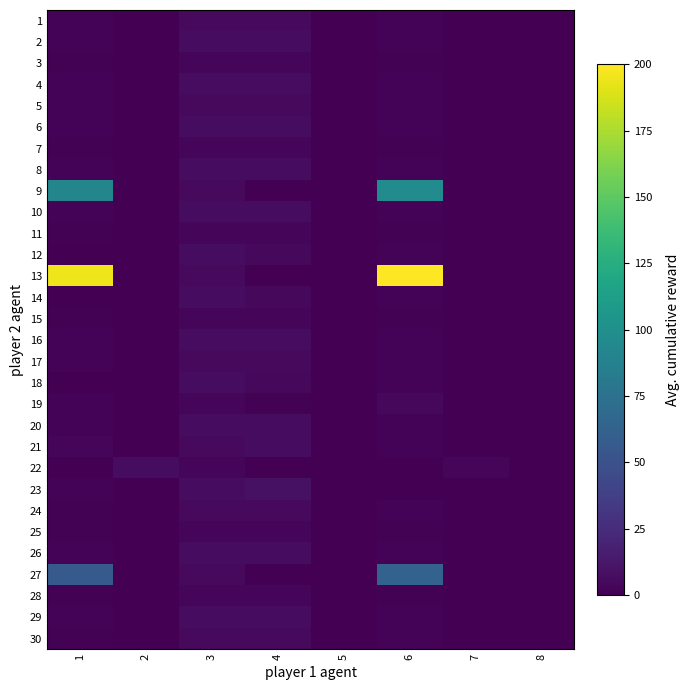

Reading left to right, what are all the values shown in this chart?

1: 1=1.6	2=0.0	3=5.3	4=5.2	5=0.0	6=1.8	7=0.0	8=0.0
2: 1=2.0	2=0.0	3=6.5	4=6.3	5=0.0	6=2.2	7=0.0	8=0.0
3: 1=1.0	2=0.0	3=3.3	4=3.2	5=0.0	6=1.1	7=0.0	8=0.0
4: 1=2.0	2=0.0	3=6.5	4=6.3	5=0.0	6=2.2	7=0.0	8=0.0
5: 1=1.6	2=0.0	3=5.3	4=5.2	5=0.0	6=1.8	7=0.0	8=0.0
6: 1=2.0	2=0.0	3=6.5	4=6.3	5=0.0	6=2.2	7=0.0	8=0.0
7: 1=1.0	2=0.0	3=3.3	4=3.2	5=0.0	6=1.1	7=0.0	8=0.0
8: 1=2.0	2=0.0	3=6.5	4=6.3	5=0.0	6=2.2	7=0.0	8=0.0
9: 1=91.4	2=0.0	3=5.4	4=0.0	5=0.0	6=96.8	7=0.0	8=0.0
10: 1=2.0	2=0.0	3=6.5	4=6.3	5=0.0	6=2.2	7=0.0	8=0.0
11: 1=1.0	2=0.0	3=3.3	4=3.2	5=0.0	6=1.1	7=0.0	8=0.0
12: 1=0.0	2=0.0	3=6.5	4=4.3	5=0.0	6=2.2	7=0.0	8=0.0
13: 1=194.6	2=0.0	3=5.4	4=0.0	5=0.0	6=200.0	7=0.0	8=0.0
14: 1=0.0	2=0.0	3=6.5	4=4.3	5=0.0	6=2.2	7=0.0	8=0.0
15: 1=1.0	2=0.0	3=3.3	4=3.1	5=0.0	6=1.2	7=0.0	8=0.0
16: 1=2.0	2=0.0	3=6.5	4=6.3	5=0.0	6=2.2	7=0.0	8=0.0
17: 1=1.6	2=0.0	3=5.4	4=5.2	5=0.0	6=1.8	7=0.0	8=0.0
18: 1=0.0	2=0.0	3=6.5	4=4.4	5=0.0	6=2.2	7=0.0	8=0.0
19: 1=2.0	2=0.0	3=3.3	4=1.0	5=0.0	6=4.3	7=0.0	8=0.0
20: 1=2.0	2=0.0	3=6.5	4=6.3	5=0.0	6=2.2	7=0.0	8=0.0
21: 1=3.0	2=0.0	3=5.0	4=6.3	5=0.0	6=1.7	7=0.0	8=0.0
22: 1=0.0	2=6.4	3=3.4	4=0.0	5=0.0	6=0.0	7=3.1	8=0.0
23: 1=2.1	2=0.0	3=6.9	4=9.0	5=0.0	6=0.0	7=0.0	8=0.0
24: 1=1.5	2=0.0	3=4.9	4=4.7	5=0.0	6=1.6	7=0.0	8=0.0
25: 1=1.0	2=0.0	3=3.4	4=3.3	5=0.0	6=1.1	7=0.0	8=0.0
26: 1=2.1	2=0.0	3=6.8	4=6.6	5=0.0	6=2.3	7=0.0	8=0.0
27: 1=56.4	2=0.0	3=4.9	4=0.0	5=0.0	6=62.7	7=0.0	8=0.0
28: 1=1.0	2=0.0	3=3.4	4=3.2	5=0.0	6=1.1	7=0.0	8=0.0
29: 1=2.1	2=0.0	3=6.8	4=6.6	5=0.0	6=2.3	7=0.0	8=0.0
30: 1=1.5	2=0.0	3=4.9	4=4.8	5=0.0	6=1.6	7=0.0	8=0.0